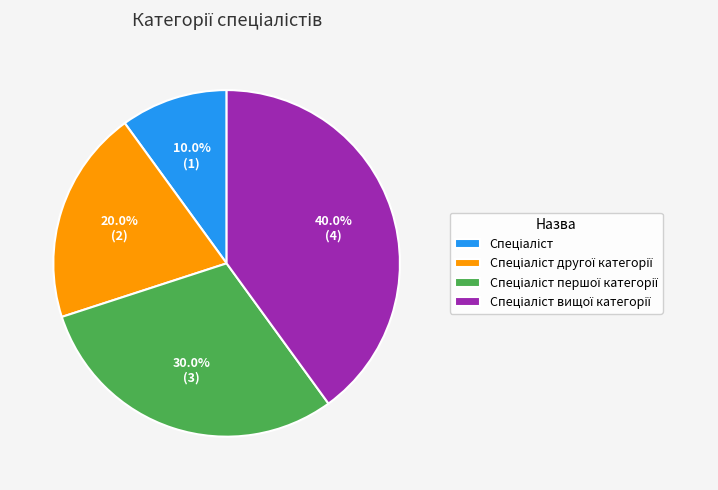

Is there a majority slice in this chart?

No